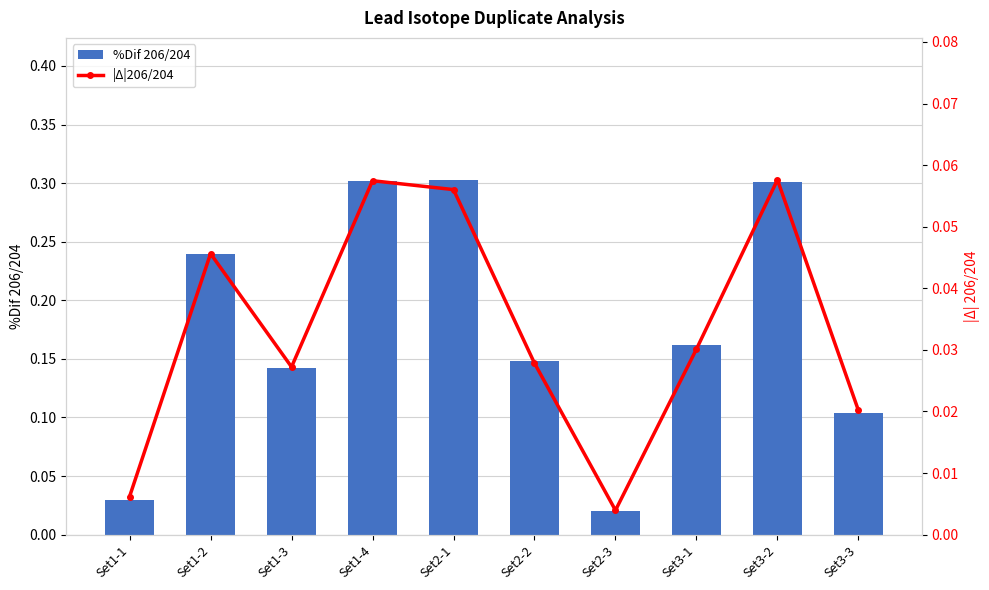

At how many categories does at least one series exceed 0?

10